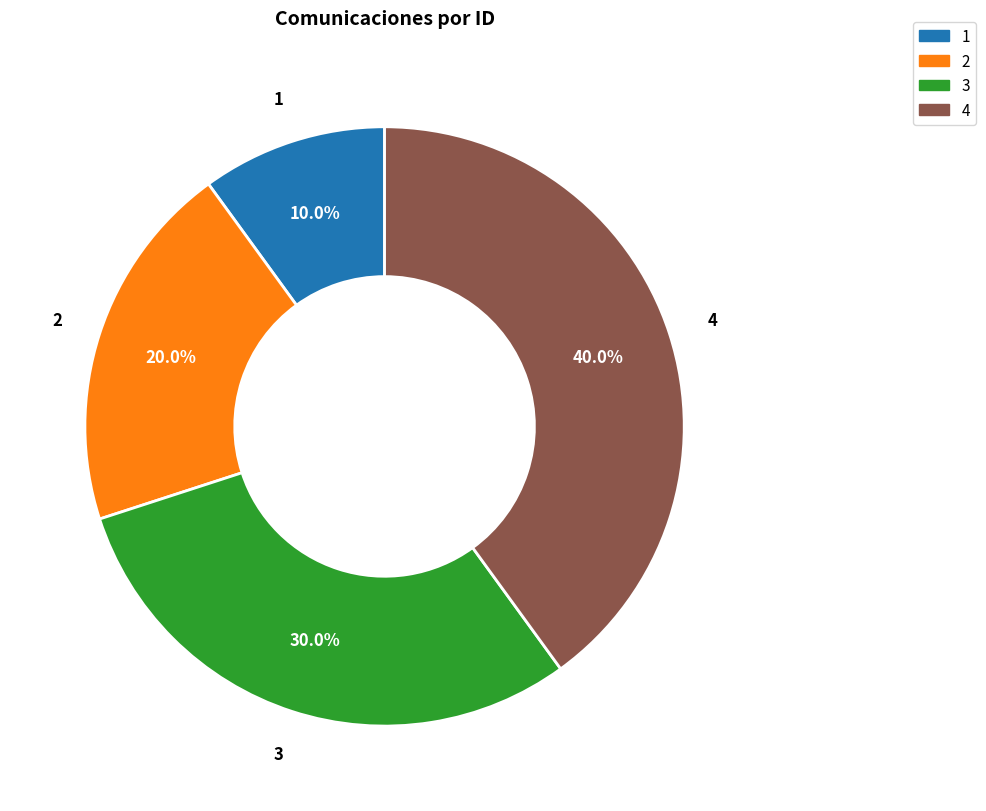

Combined, what portion of the pie is 3 and 4?

70.0%